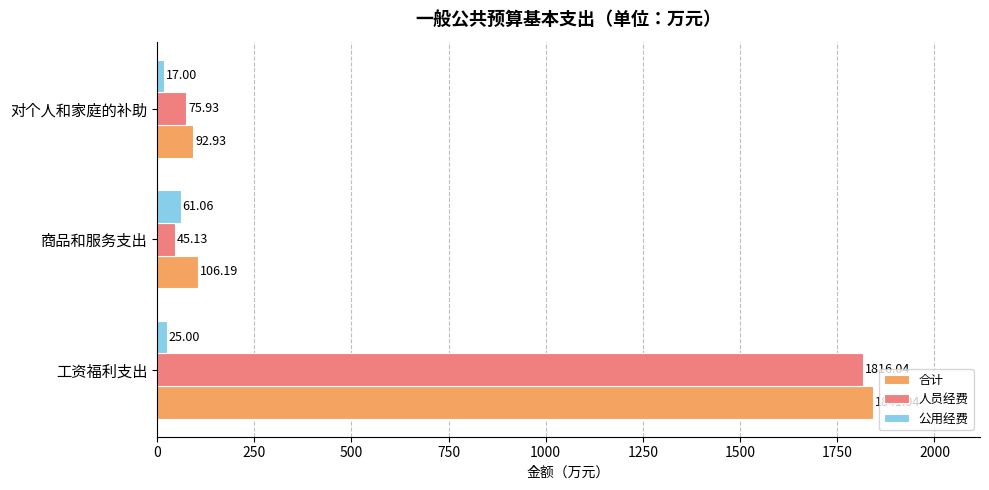

At which label is 人员经费 closest to 930?

对个人和家庭的补助